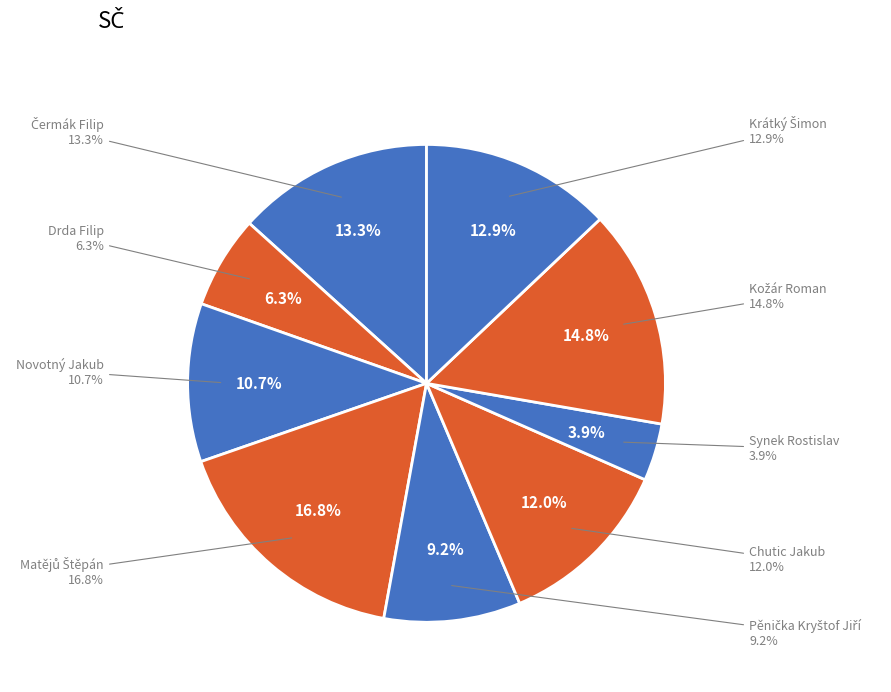

How many segments does this pie chart have?

9